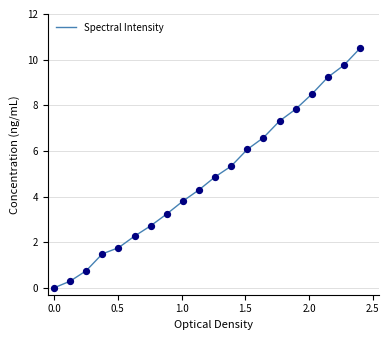

What is the difference between the maximum and minimum values?

10.5